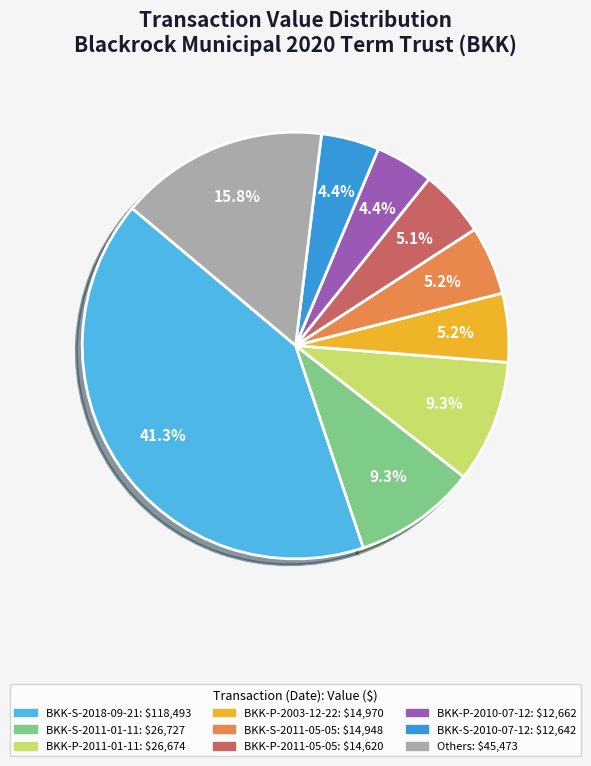

How many segments does this pie chart have?

9